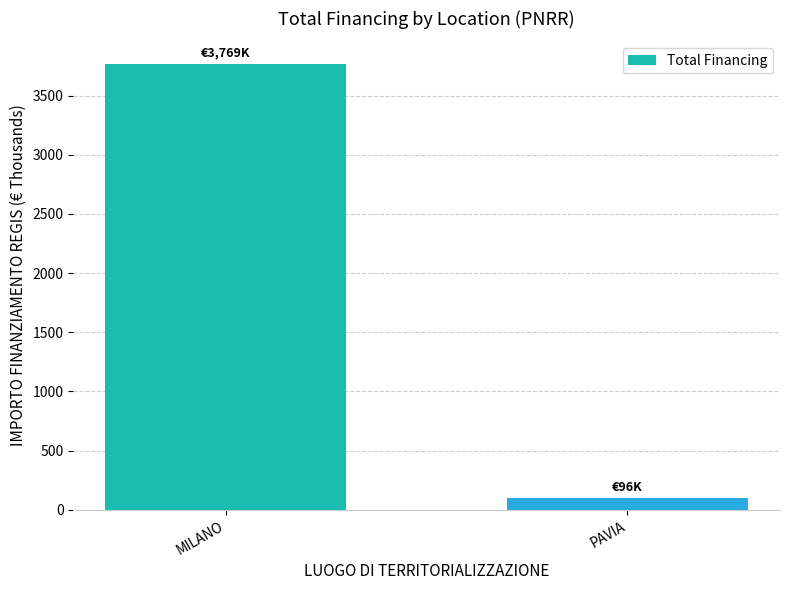

Which has a higher value, MILANO or PAVIA?

MILANO